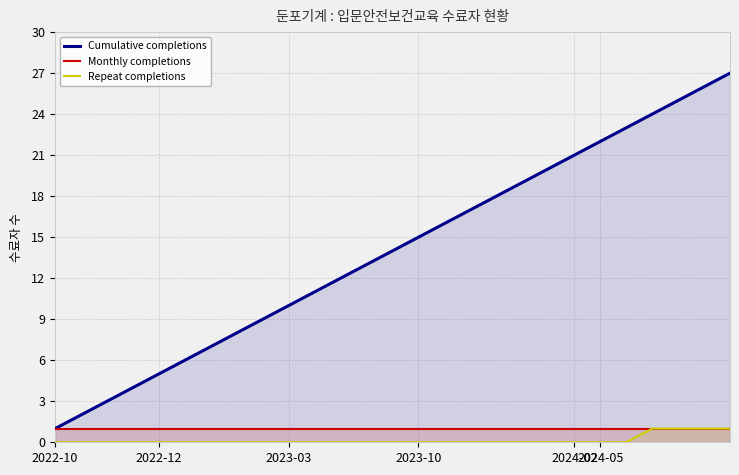

The value of Monthly completions at 23 is 1. True or false?

False